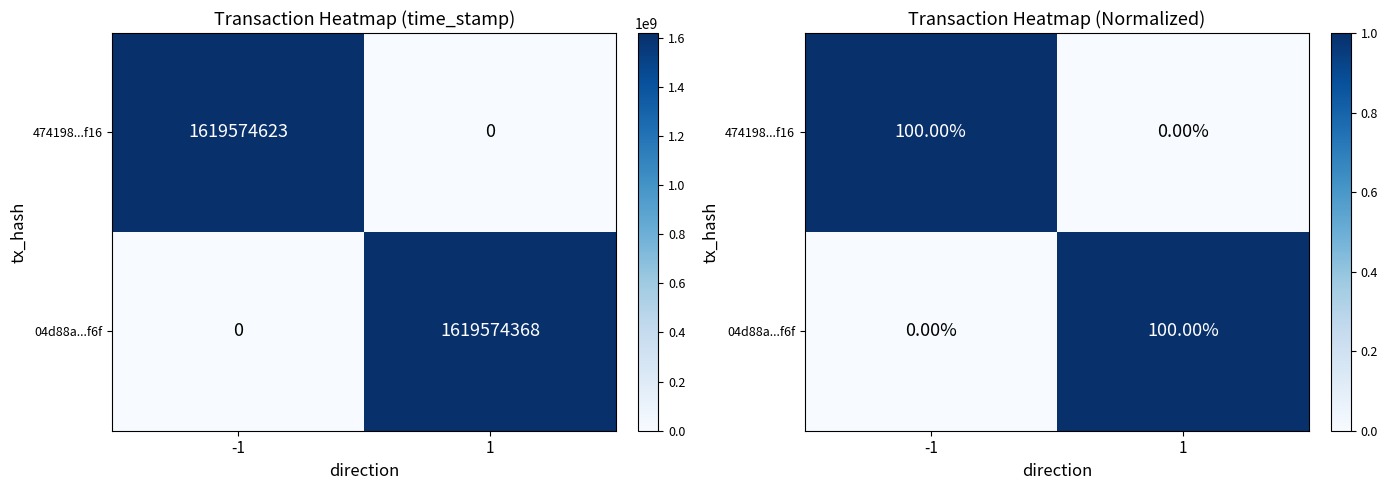

Which series has the widest spread of values?

474198...f16